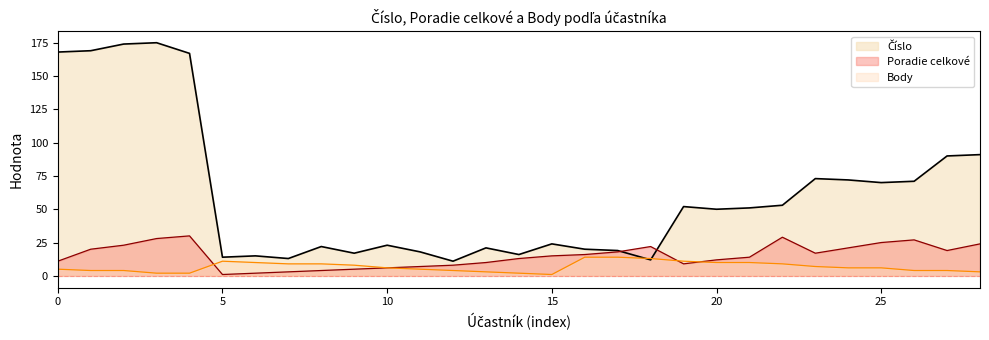

Where is Číslo nearest to the value 93?

Hlavatá Dana